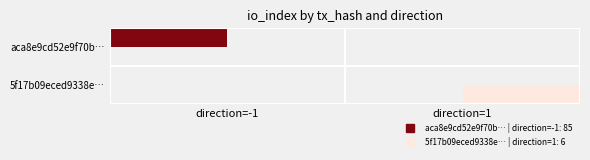

At direction=1, list the series in order from smallest to largest.

aca8e9cd52e9f70b…, 5f17b09eced9338e…